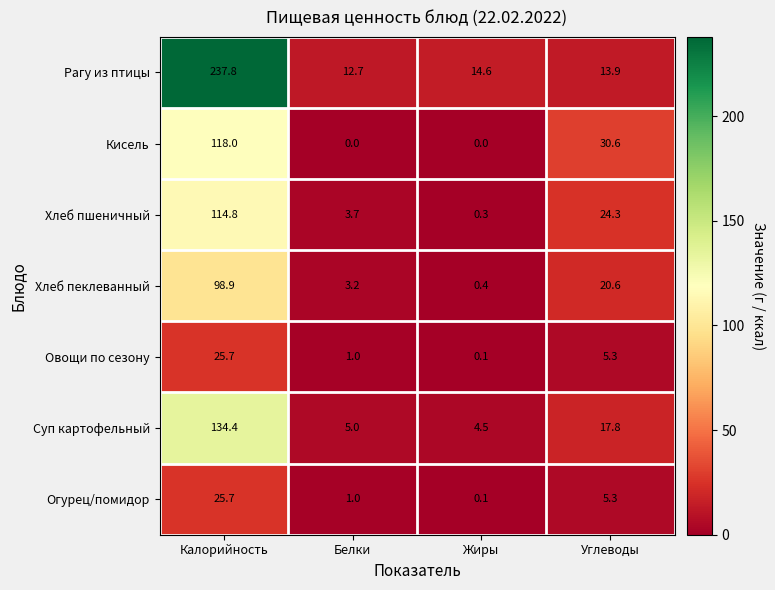

What is the spread (max minus min) of values at Углеводы?

25.3